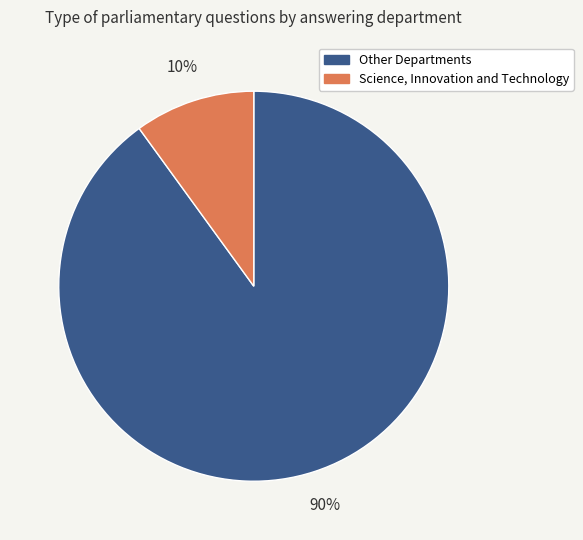

Does any single category account for the majority?

Yes